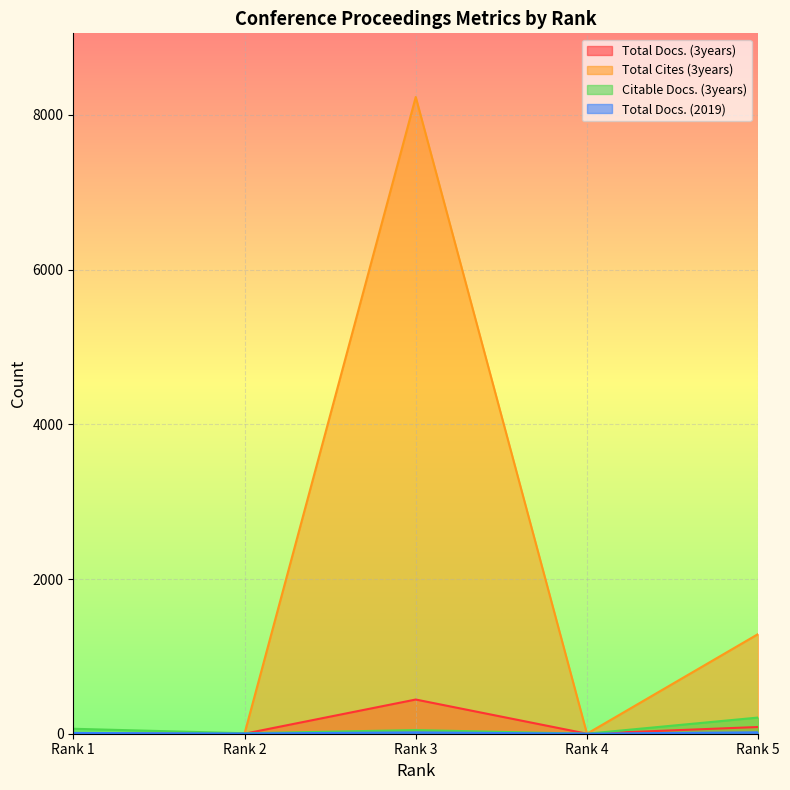

Does the chart display data point markers on the line(s)?

No